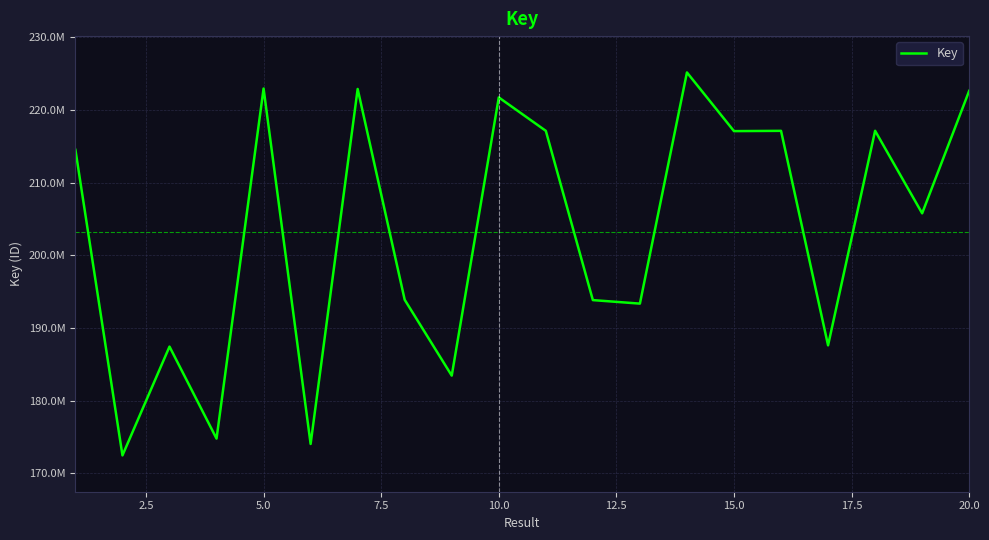

Does the chart have visible grid lines?

Yes